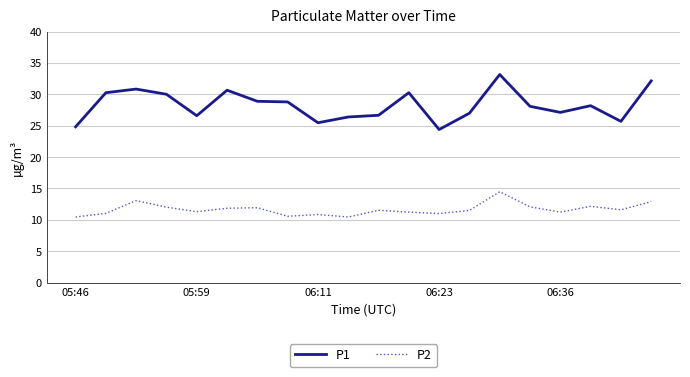

What is the highest value of the P2 series?

14.5